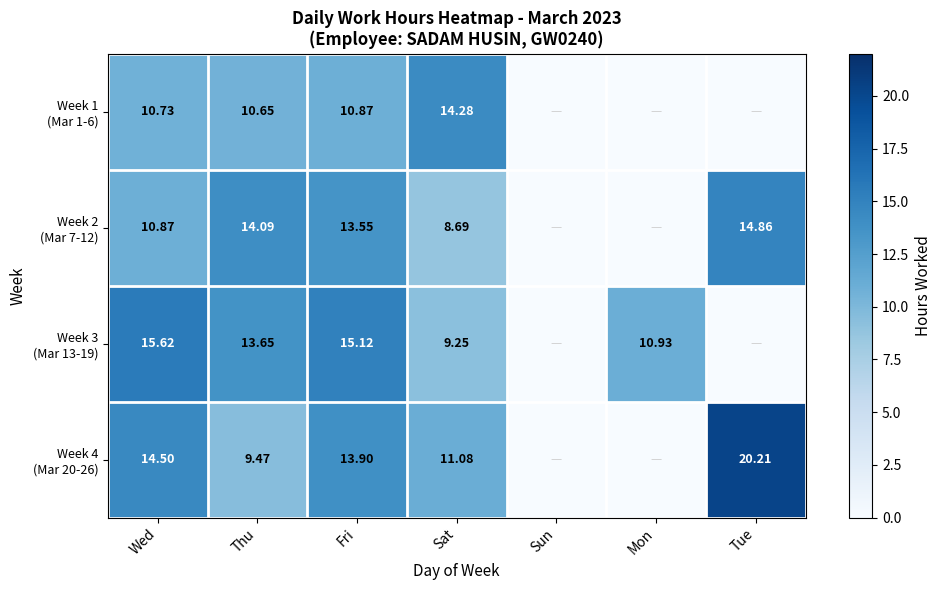

How many values in Week 3 (Mar 13-19) are above zero?

5